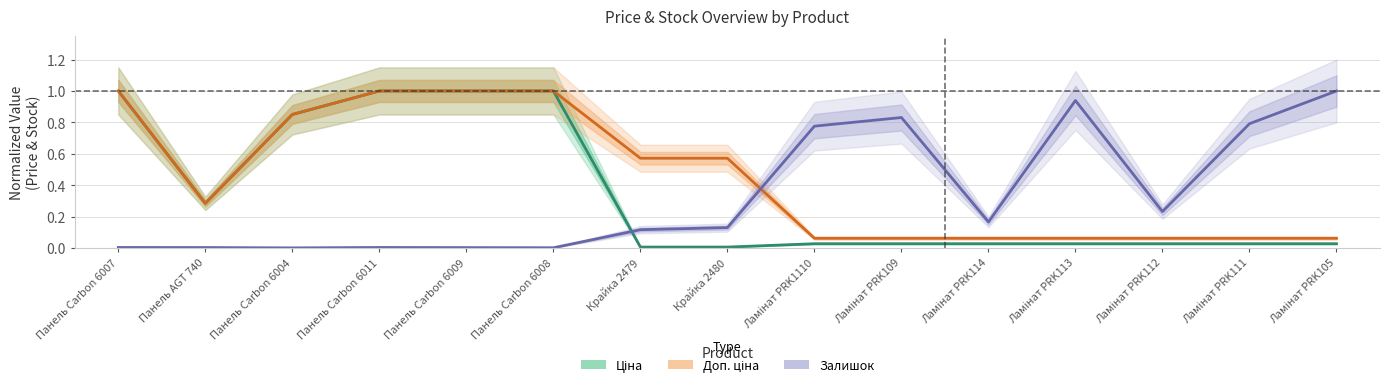

Does the chart display data point markers on the line(s)?

No